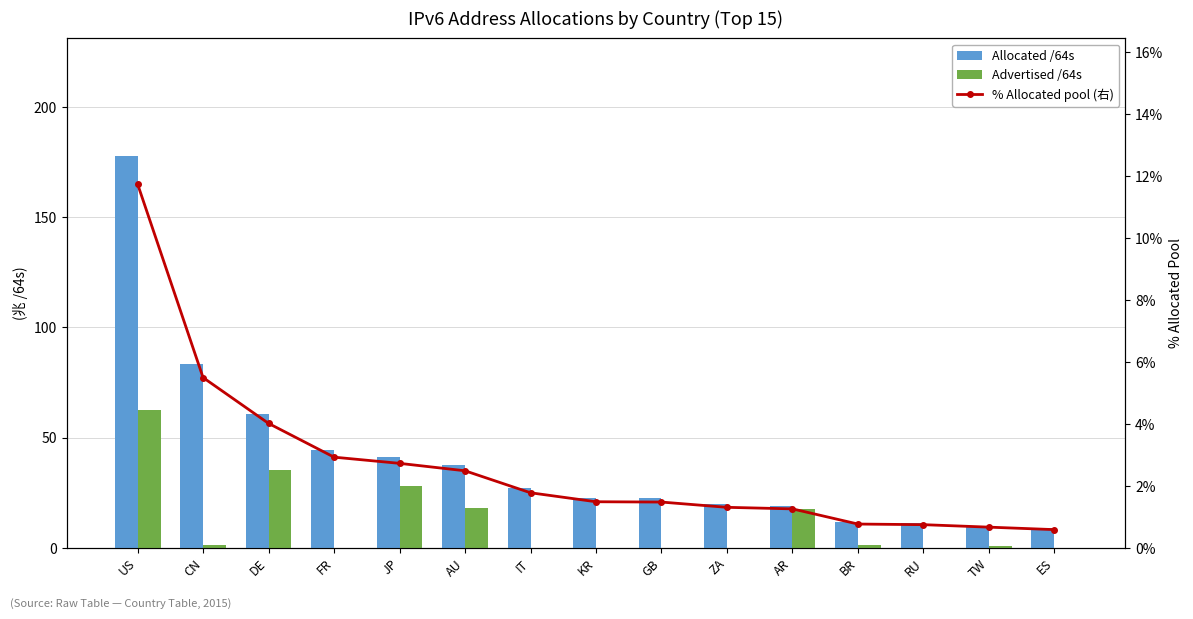

At ZA, list the series in order from largest to smallest.

Allocated /64s, % Allocated pool (右), Advertised /64s